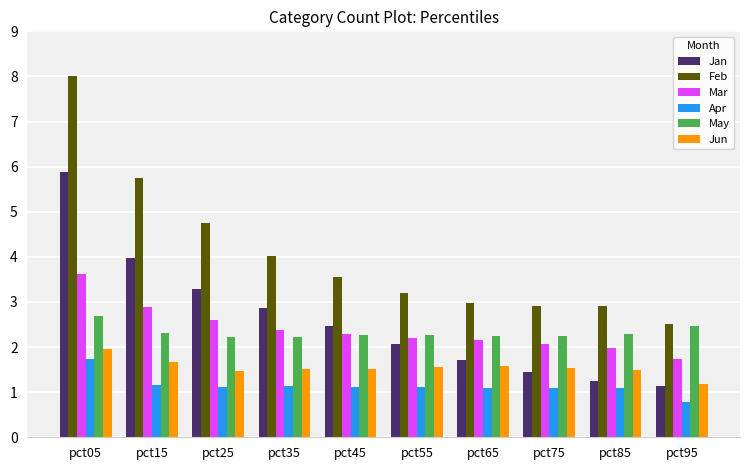

What is the sum of all May values?

23.2